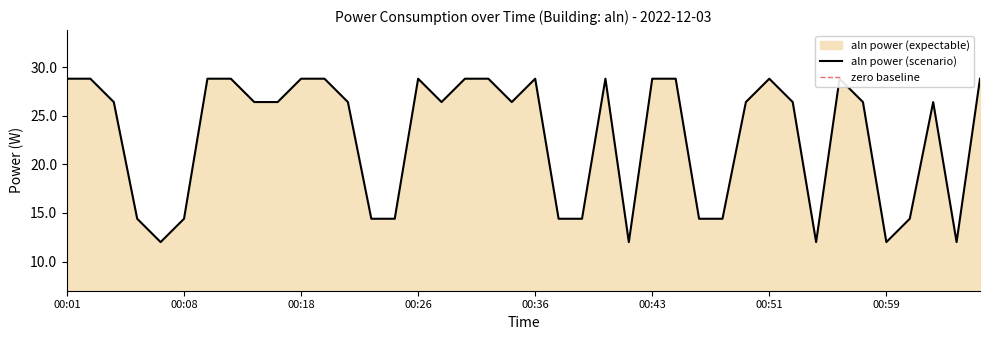

List the labels in order of value, largest first.

00:01, 00:03, 00:10, 00:12, 00:18, 00:20, 00:26, 00:30, 00:32, 00:36, 00:40, 00:43, 00:45, 00:51, 00:56, 01:05, 00:05, 00:14, 00:16, 00:22, 00:28, 00:34, 00:49, 00:53, 00:58, 01:02, 00:06, 00:08, 00:23, 00:24, 00:37, 00:38, 00:46, 00:47, 01:00, 00:07, 00:41, 00:54, 00:59, 01:03